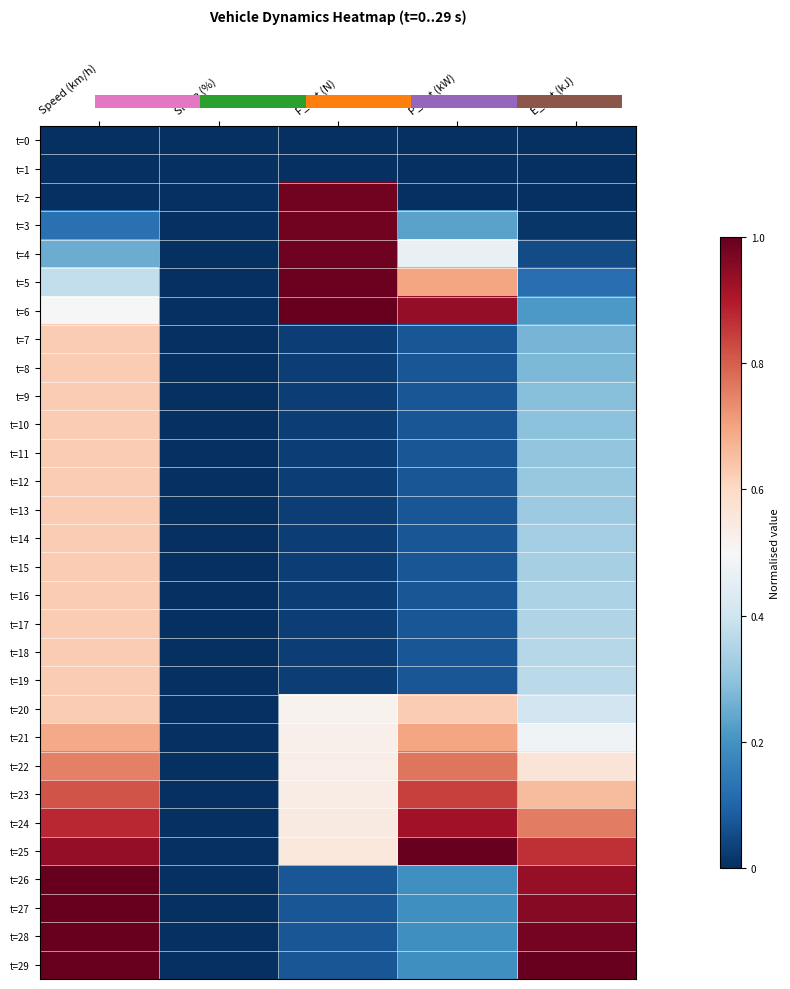

Reading left to right, transcribe all the data shown in this chart.

t=0: Speed (km/h)=0.0	Slope (%)=0.0	F_ent (N)=0.0	P_ent (kW)=0.0	E_ent (kJ)=0.0
t=1: Speed (km/h)=0.0	Slope (%)=0.0	F_ent (N)=0.0	P_ent (kW)=0.0	E_ent (kJ)=0.0
t=2: Speed (km/h)=0.0	Slope (%)=0.0	F_ent (N)=1.0	P_ent (kW)=0.0	E_ent (kJ)=0.0
t=3: Speed (km/h)=0.1	Slope (%)=0.0	F_ent (N)=1.0	P_ent (kW)=0.2	E_ent (kJ)=0.0
t=4: Speed (km/h)=0.2	Slope (%)=0.0	F_ent (N)=1.0	P_ent (kW)=0.5	E_ent (kJ)=0.1
t=5: Speed (km/h)=0.4	Slope (%)=0.0	F_ent (N)=1.0	P_ent (kW)=0.7	E_ent (kJ)=0.1
t=6: Speed (km/h)=0.5	Slope (%)=0.0	F_ent (N)=1.0	P_ent (kW)=0.9	E_ent (kJ)=0.2
t=7: Speed (km/h)=0.6	Slope (%)=0.0	F_ent (N)=0.0	P_ent (kW)=0.1	E_ent (kJ)=0.3
t=8: Speed (km/h)=0.6	Slope (%)=0.0	F_ent (N)=0.0	P_ent (kW)=0.1	E_ent (kJ)=0.3
t=9: Speed (km/h)=0.6	Slope (%)=0.0	F_ent (N)=0.0	P_ent (kW)=0.1	E_ent (kJ)=0.3
t=10: Speed (km/h)=0.6	Slope (%)=0.0	F_ent (N)=0.0	P_ent (kW)=0.1	E_ent (kJ)=0.3
t=11: Speed (km/h)=0.6	Slope (%)=0.0	F_ent (N)=0.0	P_ent (kW)=0.1	E_ent (kJ)=0.3
t=12: Speed (km/h)=0.6	Slope (%)=0.0	F_ent (N)=0.0	P_ent (kW)=0.1	E_ent (kJ)=0.3
t=13: Speed (km/h)=0.6	Slope (%)=0.0	F_ent (N)=0.0	P_ent (kW)=0.1	E_ent (kJ)=0.3
t=14: Speed (km/h)=0.6	Slope (%)=0.0	F_ent (N)=0.0	P_ent (kW)=0.1	E_ent (kJ)=0.3
t=15: Speed (km/h)=0.6	Slope (%)=0.0	F_ent (N)=0.0	P_ent (kW)=0.1	E_ent (kJ)=0.3
t=16: Speed (km/h)=0.6	Slope (%)=0.0	F_ent (N)=0.0	P_ent (kW)=0.1	E_ent (kJ)=0.3
t=17: Speed (km/h)=0.6	Slope (%)=0.0	F_ent (N)=0.0	P_ent (kW)=0.1	E_ent (kJ)=0.3
t=18: Speed (km/h)=0.6	Slope (%)=0.0	F_ent (N)=0.0	P_ent (kW)=0.1	E_ent (kJ)=0.4
t=19: Speed (km/h)=0.6	Slope (%)=0.0	F_ent (N)=0.0	P_ent (kW)=0.1	E_ent (kJ)=0.4
t=20: Speed (km/h)=0.6	Slope (%)=0.0	F_ent (N)=0.5	P_ent (kW)=0.6	E_ent (kJ)=0.4
t=21: Speed (km/h)=0.7	Slope (%)=0.0	F_ent (N)=0.5	P_ent (kW)=0.7	E_ent (kJ)=0.5
t=22: Speed (km/h)=0.8	Slope (%)=0.0	F_ent (N)=0.5	P_ent (kW)=0.8	E_ent (kJ)=0.6
t=23: Speed (km/h)=0.8	Slope (%)=0.0	F_ent (N)=0.5	P_ent (kW)=0.8	E_ent (kJ)=0.7
t=24: Speed (km/h)=0.9	Slope (%)=0.0	F_ent (N)=0.5	P_ent (kW)=0.9	E_ent (kJ)=0.8
t=25: Speed (km/h)=0.9	Slope (%)=0.0	F_ent (N)=0.6	P_ent (kW)=1.0	E_ent (kJ)=0.9
t=26: Speed (km/h)=1.0	Slope (%)=0.0	F_ent (N)=0.1	P_ent (kW)=0.2	E_ent (kJ)=0.9
t=27: Speed (km/h)=1.0	Slope (%)=0.0	F_ent (N)=0.1	P_ent (kW)=0.2	E_ent (kJ)=1.0
t=28: Speed (km/h)=1.0	Slope (%)=0.0	F_ent (N)=0.1	P_ent (kW)=0.2	E_ent (kJ)=1.0
t=29: Speed (km/h)=1.0	Slope (%)=0.0	F_ent (N)=0.1	P_ent (kW)=0.2	E_ent (kJ)=1.0